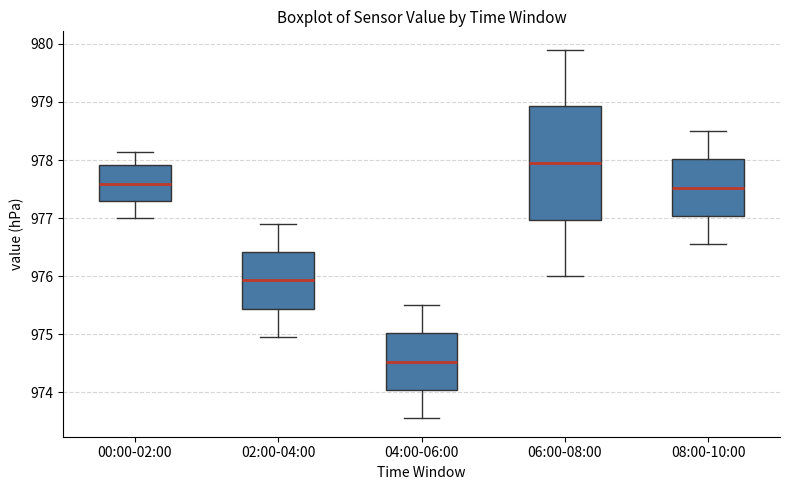

Reading left to right, transcribe this box plot: for each box, give where its median line is, the range the box spans, and where its two whiskers end, as read against the y-axis. The values are not printed on the chart, so give them approximately, as read against the axis.

00:00-02:00: median 977.6, box 977.3 to 977.9, whiskers 977.0 to 978.1
02:00-04:00: median 975.9, box 975.4 to 976.4, whiskers 975.0 to 976.9
04:00-06:00: median 974.5, box 974.0 to 975.0, whiskers 973.6 to 975.5
06:00-08:00: median 978.0, box 977.0 to 978.9, whiskers 976.0 to 979.9
08:00-10:00: median 977.5, box 977.0 to 978.0, whiskers 976.6 to 978.5